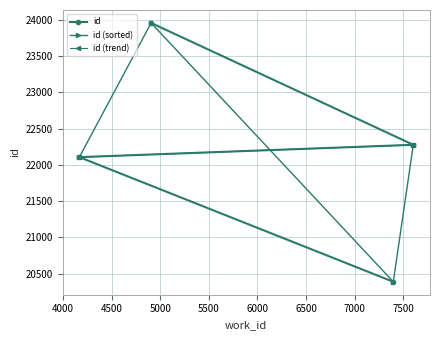

What is the difference between the values at 4906 and 7605?

1679